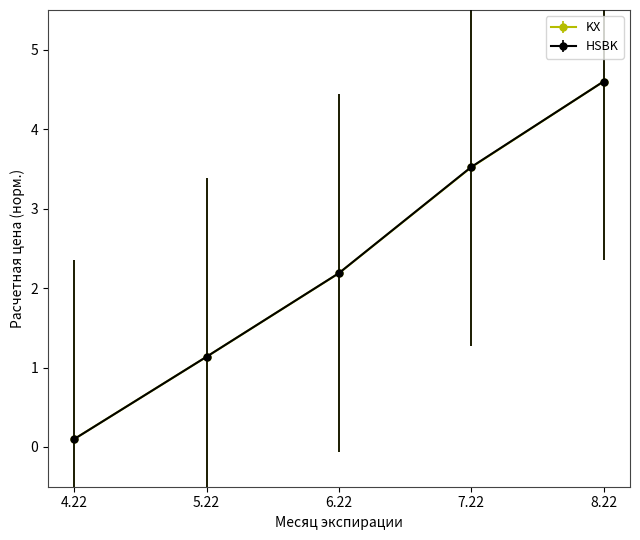

Reading left to right, list all the values displayed in this chart.

KX: 0.1	1.1	2.2	3.5	4.6
HSBK: 0.1	1.1	2.2	3.5	4.6